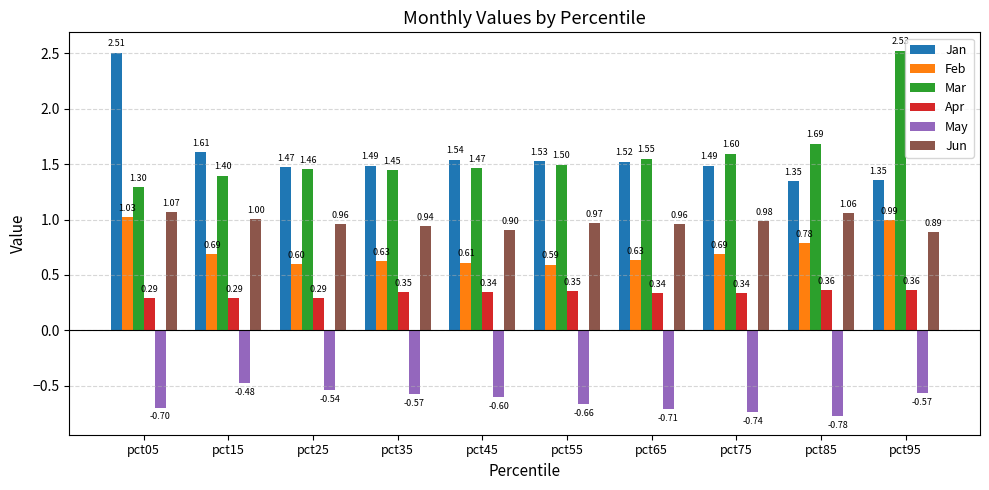

Which series changed the most between pct15 and pct45?

May